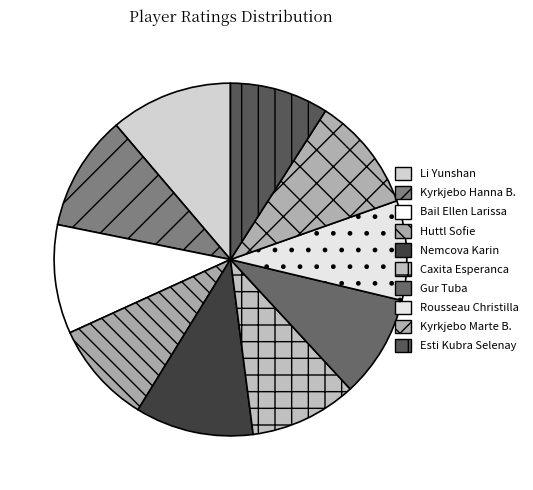

Does any single category account for the majority?

No